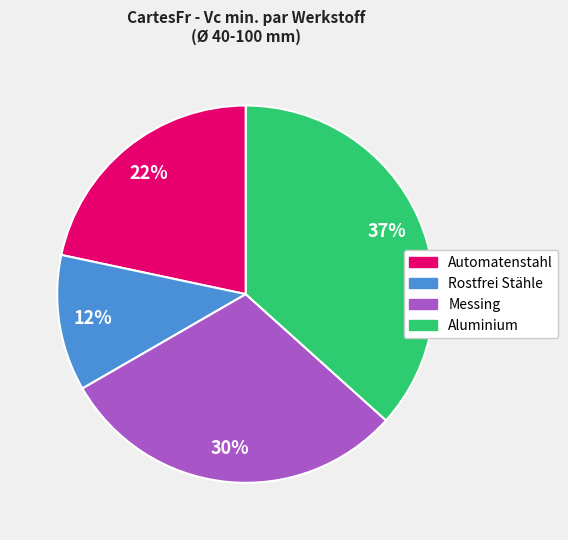

True or false: Rostfrei Stähle accounts for 12% of the total.

True